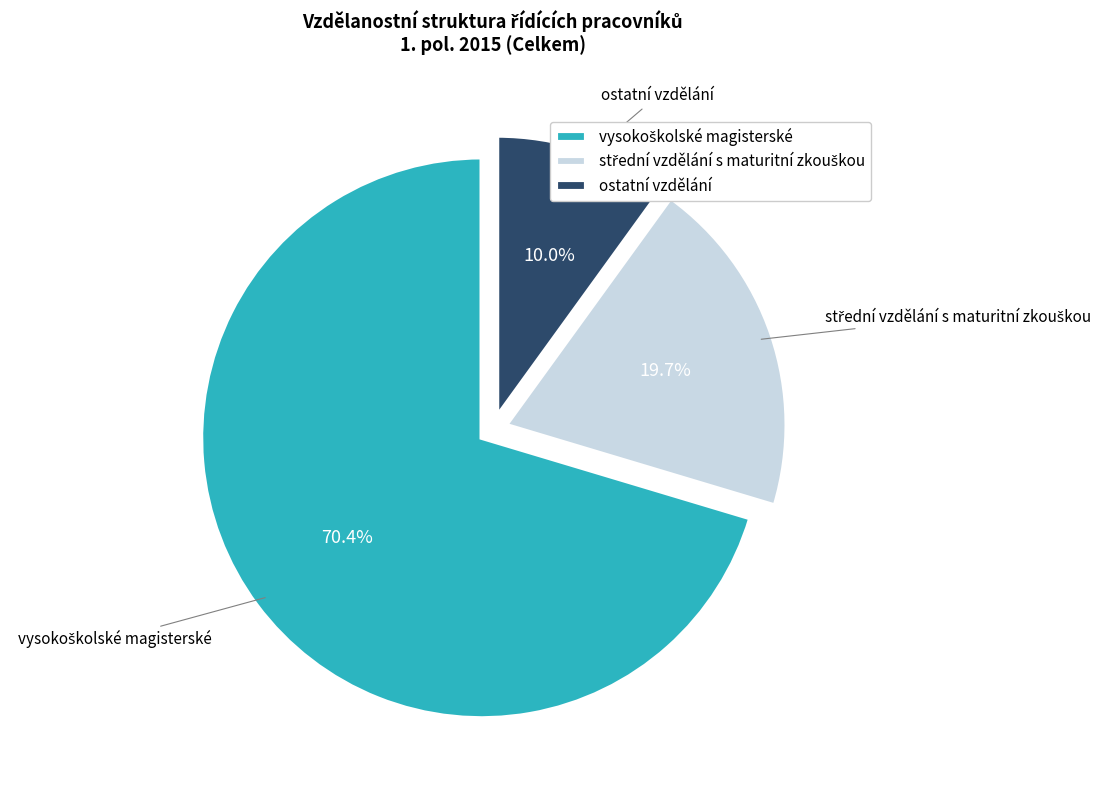

What is the smallest slice in the pie chart?

ostatní vzdělání